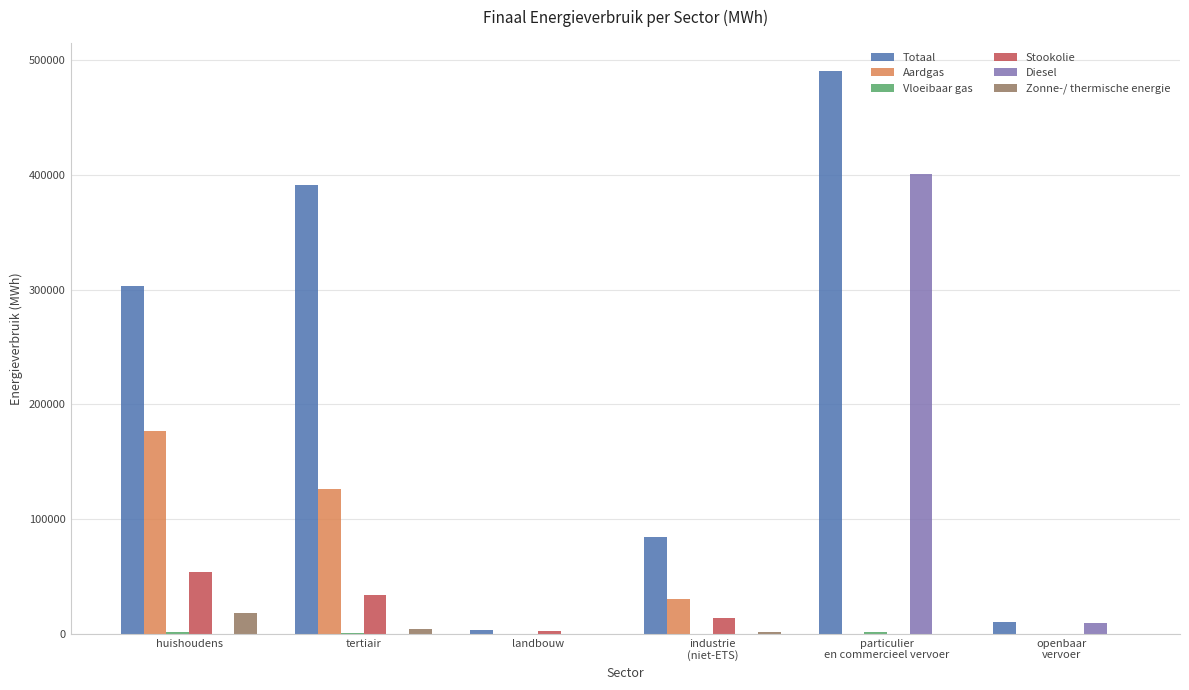

Which series has the largest total across all categories?

Totaal